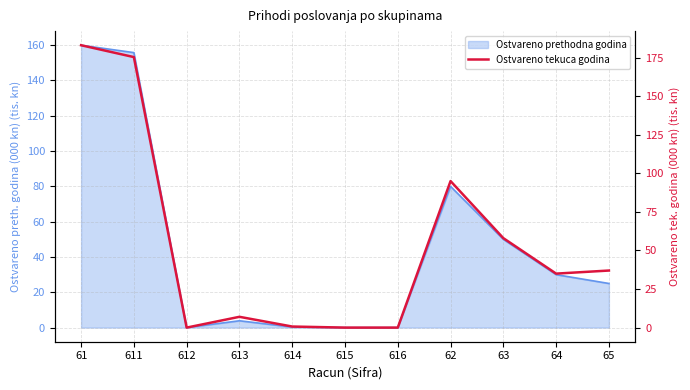

What is the label of the 1st point from the right?

65